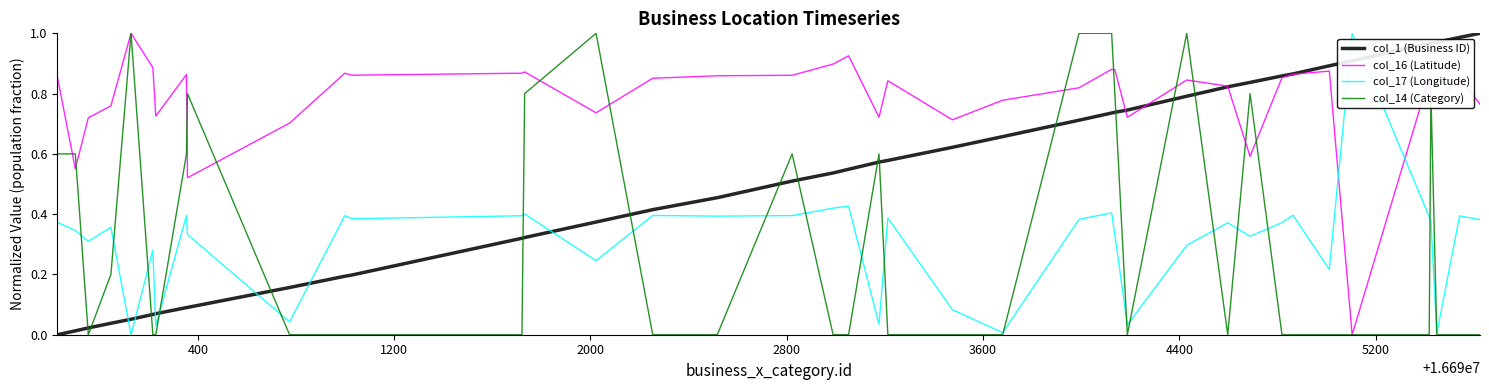

True or false: col_1 (Business ID) and col_16 (Latitude) intersect in this chart.

True